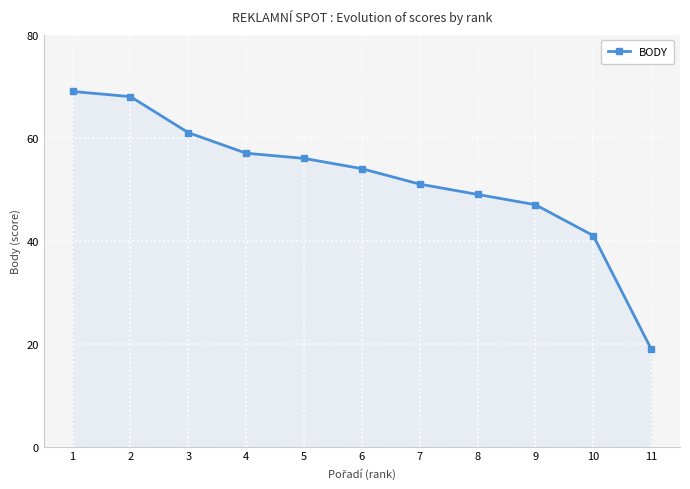

What is the difference between the maximum and second lowest values?

28